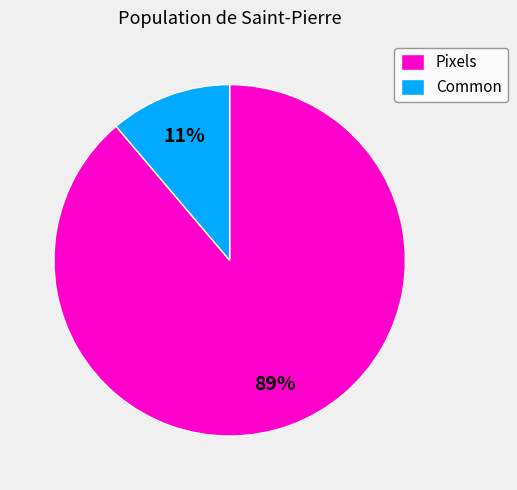

Do Common and Pixels together represent more than half of the pie?

Yes